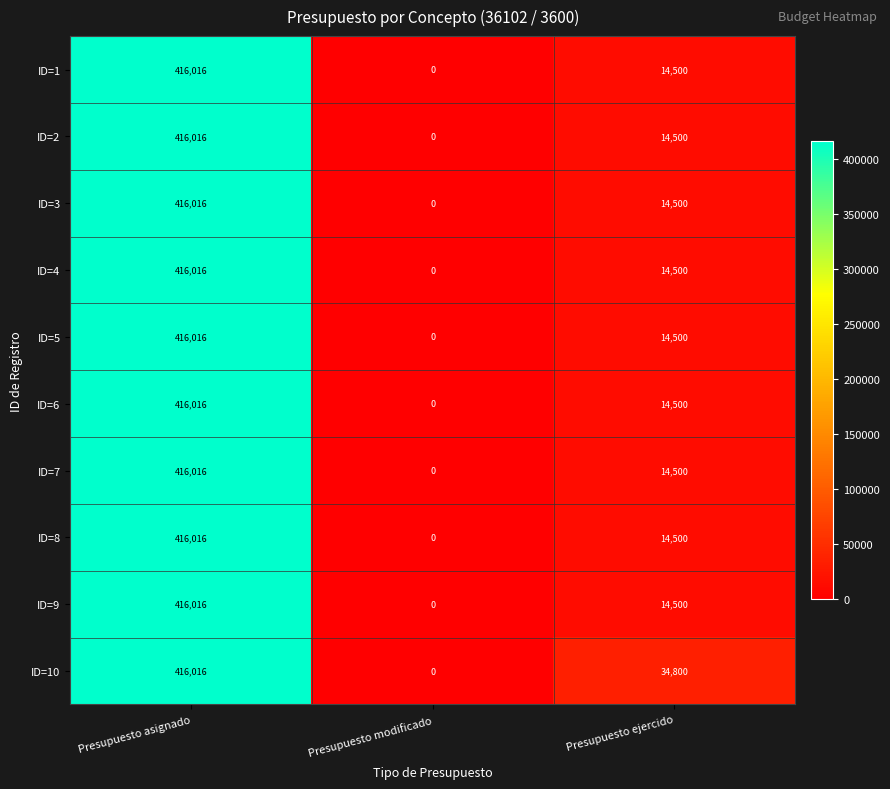

List the labels in order of ID=3 value, smallest first.

Presupuesto modificado, Presupuesto ejercido, Presupuesto asignado